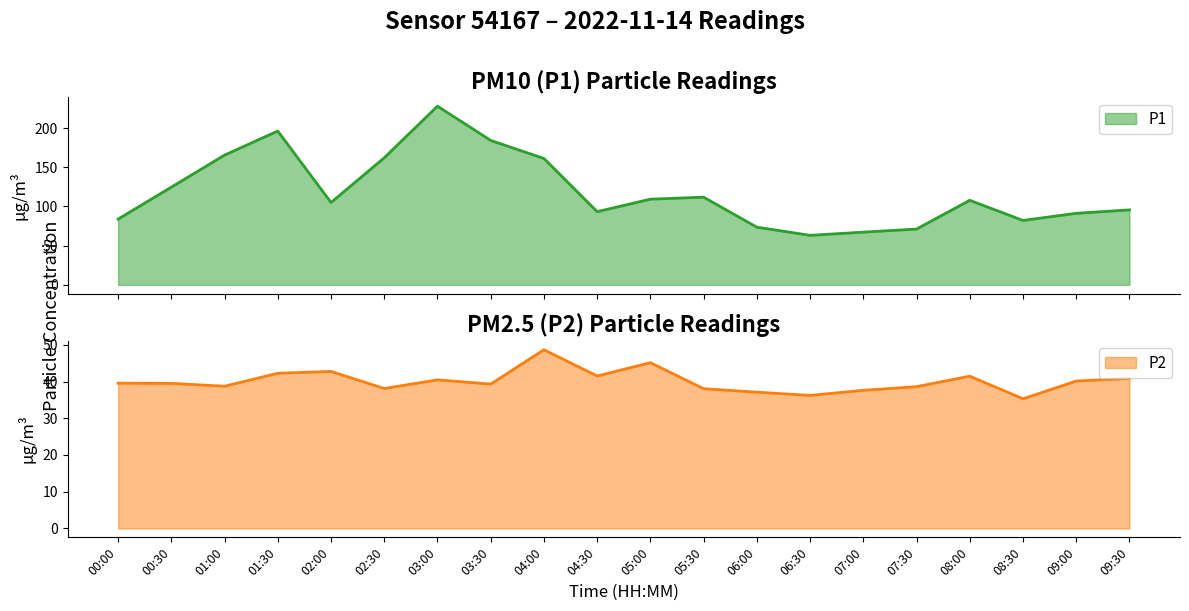

Which series has the largest total across all categories?

P1